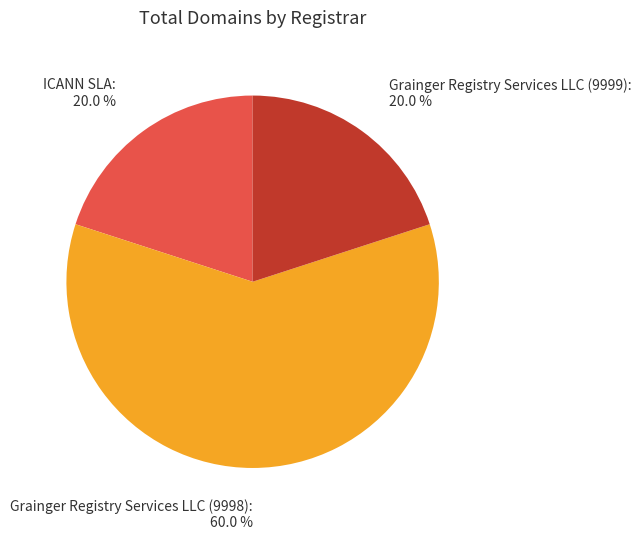

Is there any slice that represents more than half of the pie?

Yes